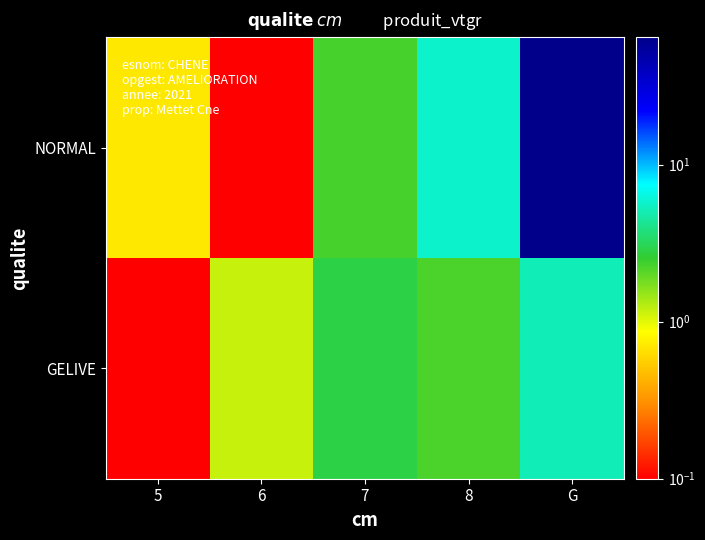

At which category is the sum across all series the highest?

G